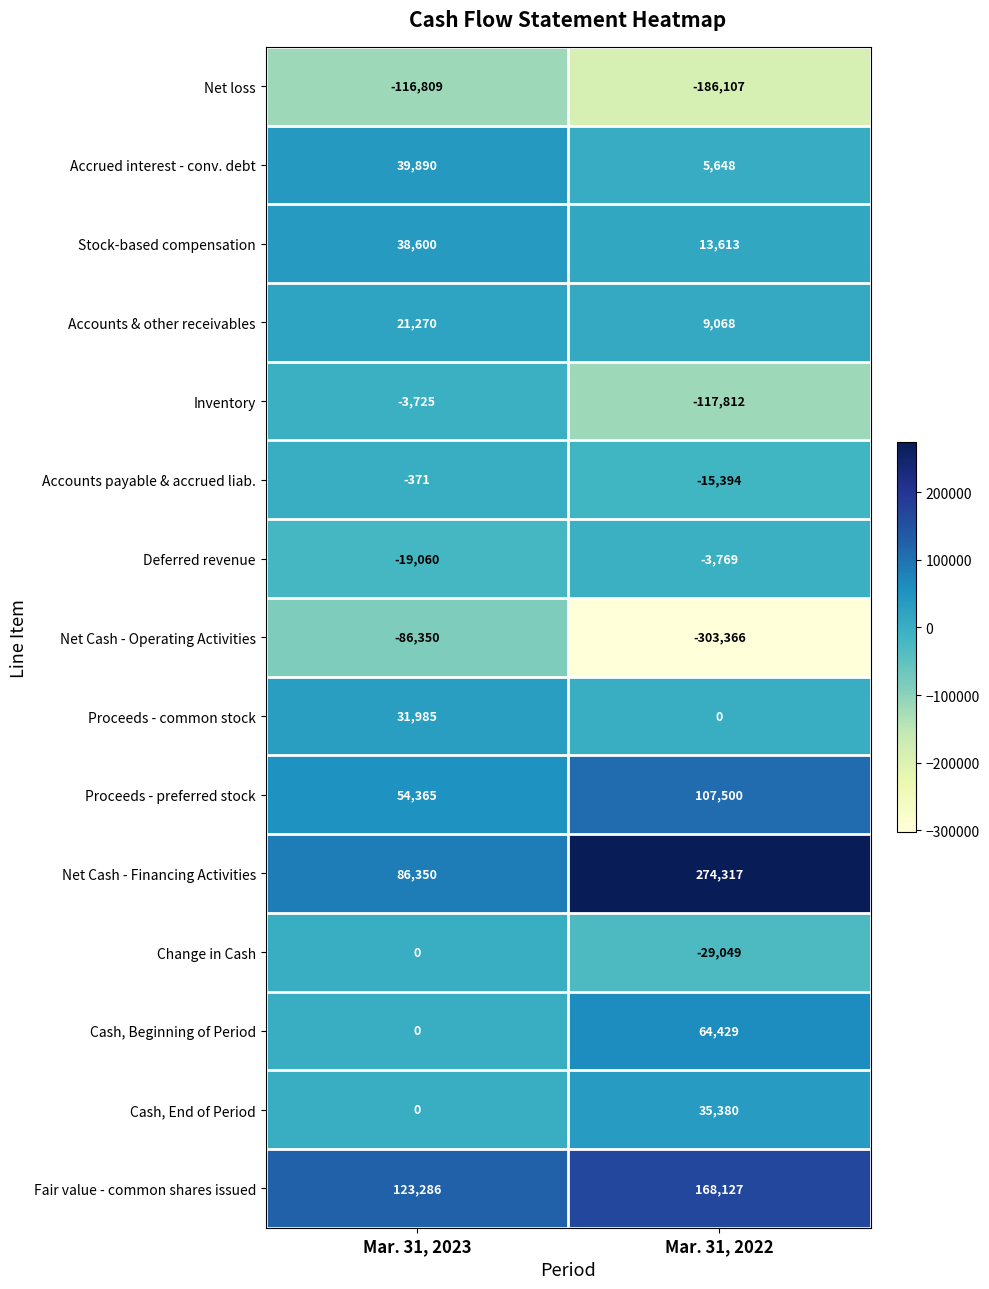

List the series in order of their peak value, lowest first.

Net loss, Net Cash - Operating Activities, Deferred revenue, Inventory, Accounts payable & accrued liab., Change in Cash, Accounts & other receivables, Proceeds - common stock, Cash, End of Period, Stock-based compensation, Accrued interest - conv. debt, Cash, Beginning of Period, Proceeds - preferred stock, Fair value - common shares issued, Net Cash - Financing Activities